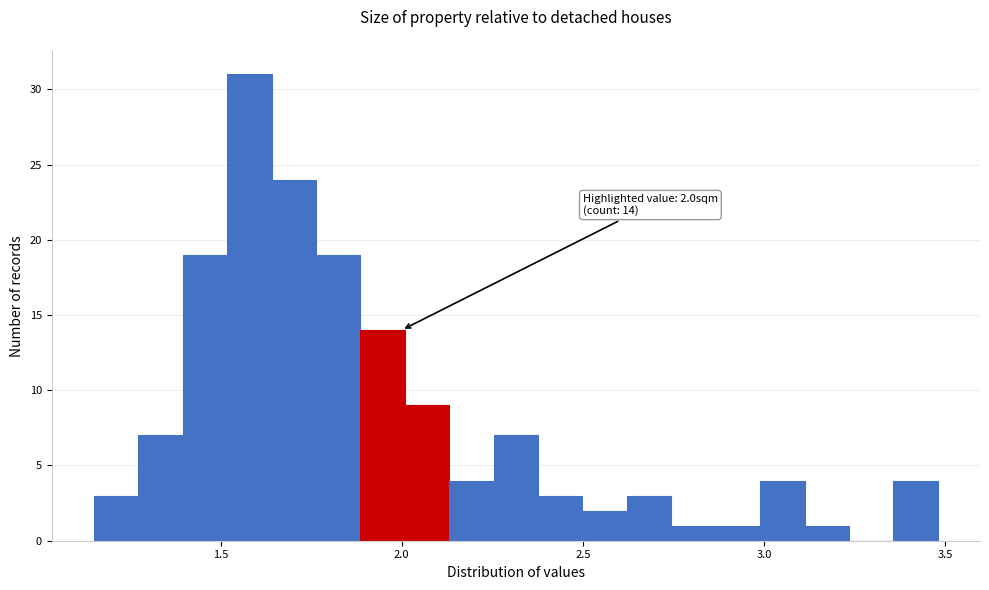

Read against the x-axis, roughly where is the centre of the tallest bar?

1.60